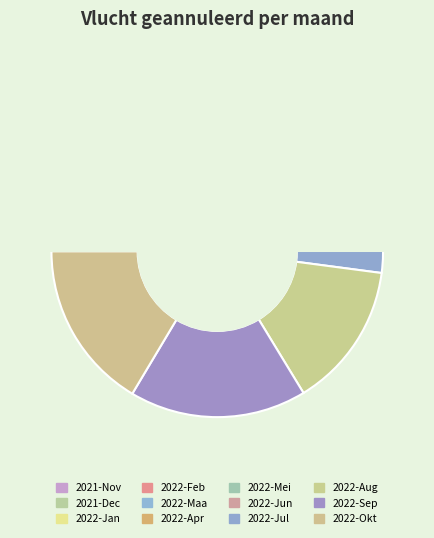

The 2022-Jan slice represents 1% of the pie. True or false?

False